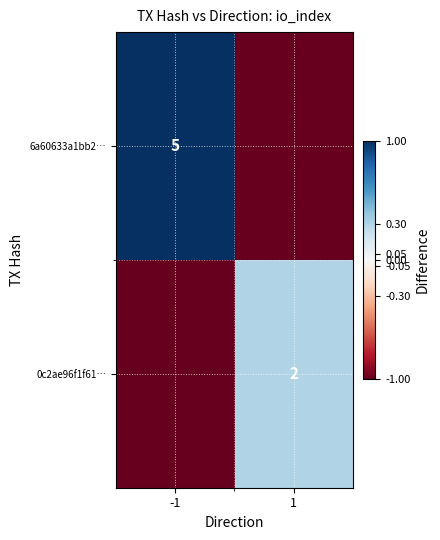

The 0c2ae96f1f61… series shows 3 at 1. True or false?

False